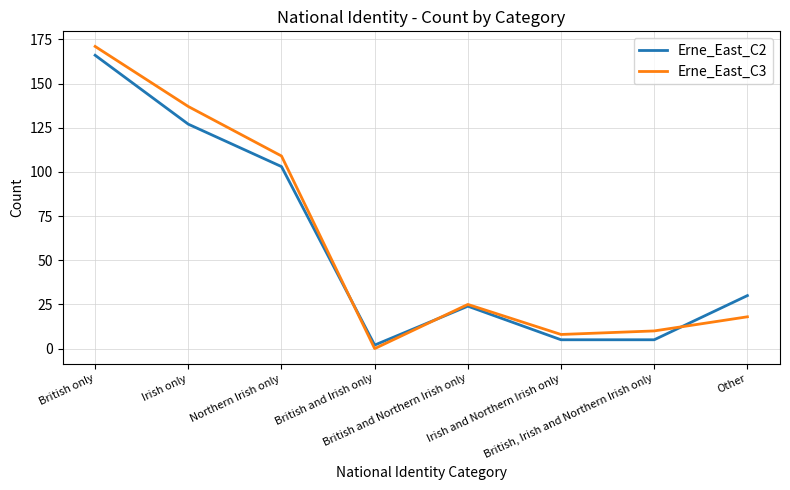

What is the difference between the maximum and minimum values in the Erne_East_C3 series?

171